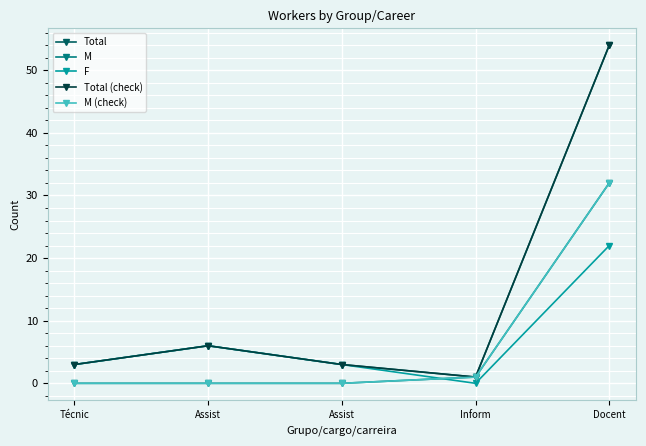

Is it true that Total (check) equals 70 at Docent?

False